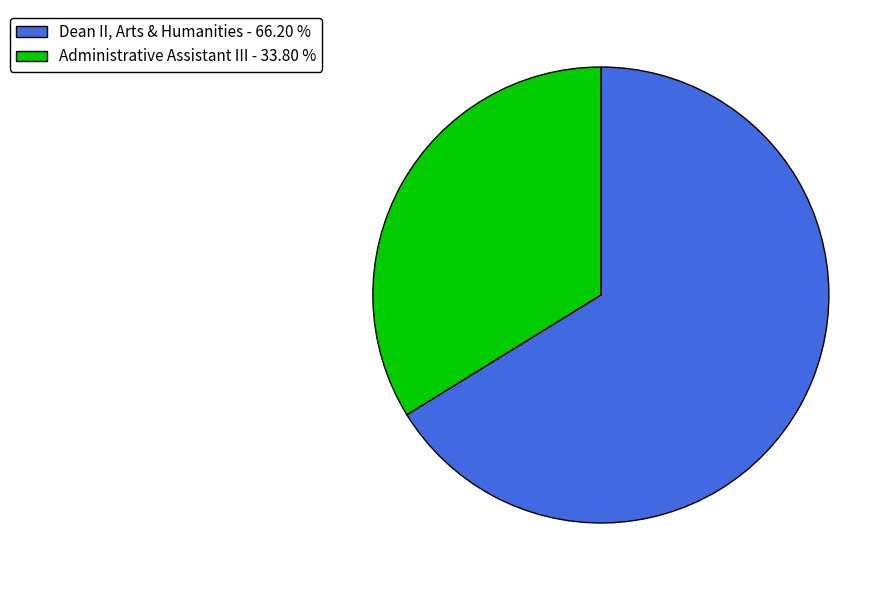

Is the sum of Dean II, Arts & Humanities - 66.20 % and Administrative Assistant III - 33.80 % greater than half?

Yes